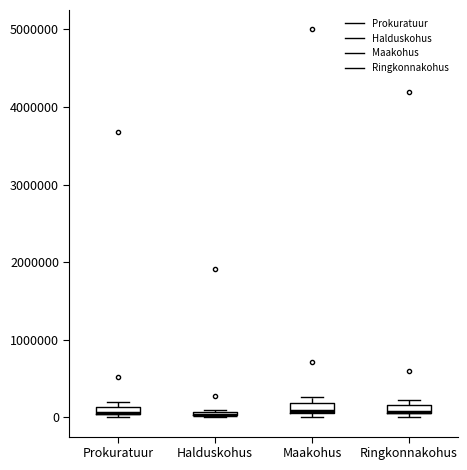

Where is the upper edge of the box for Maakohus on the y-axis? The values are not printed on the chart, so give them approximately, as read against the axis.

200000